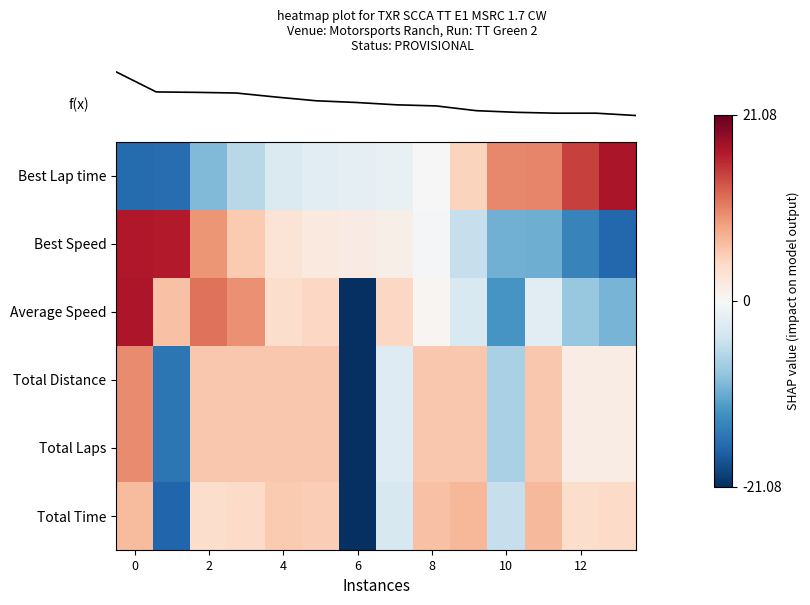

Count the number of categories in the chart.

14